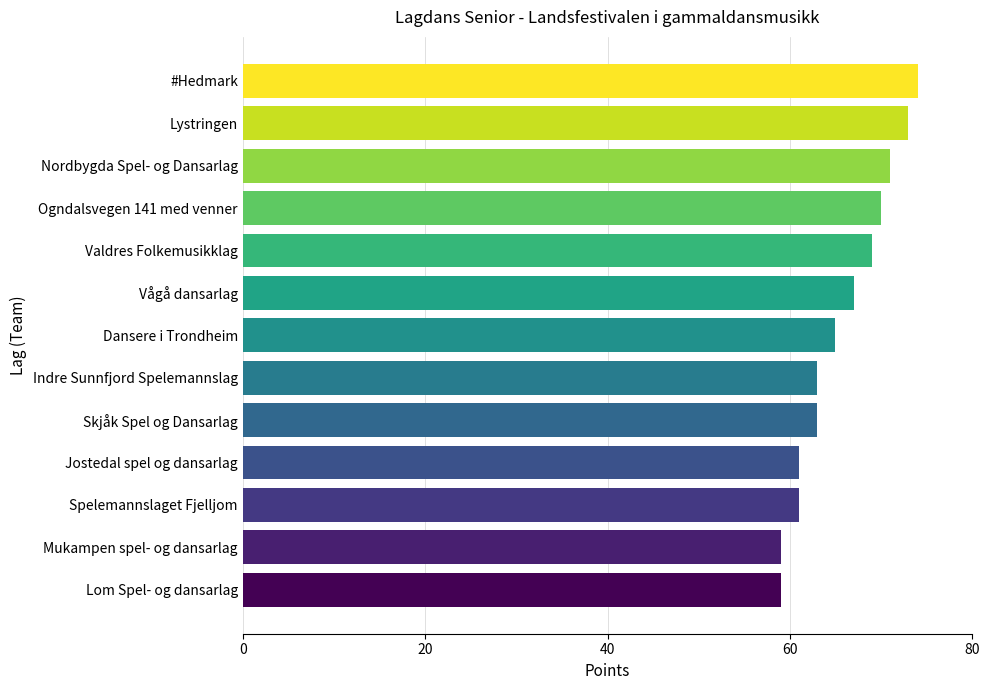

What is the label of the 12th bar from the top?

Mukampen spel- og dansarlag